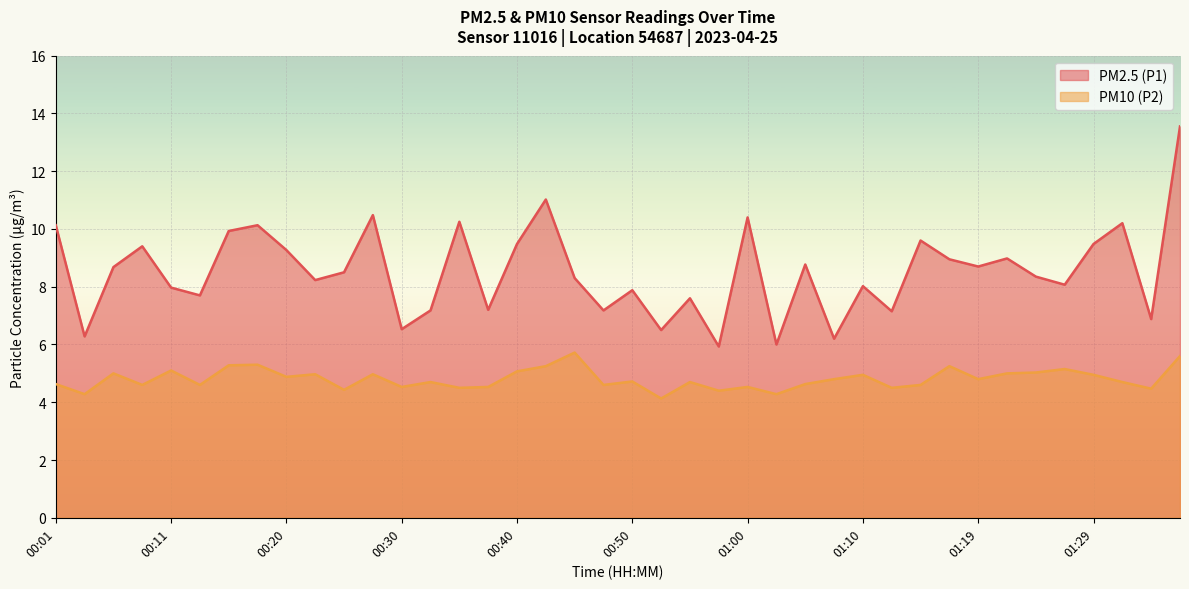

Rank the series by their maximum value, from highest to lowest.

PM2.5 (P1), PM10 (P2)